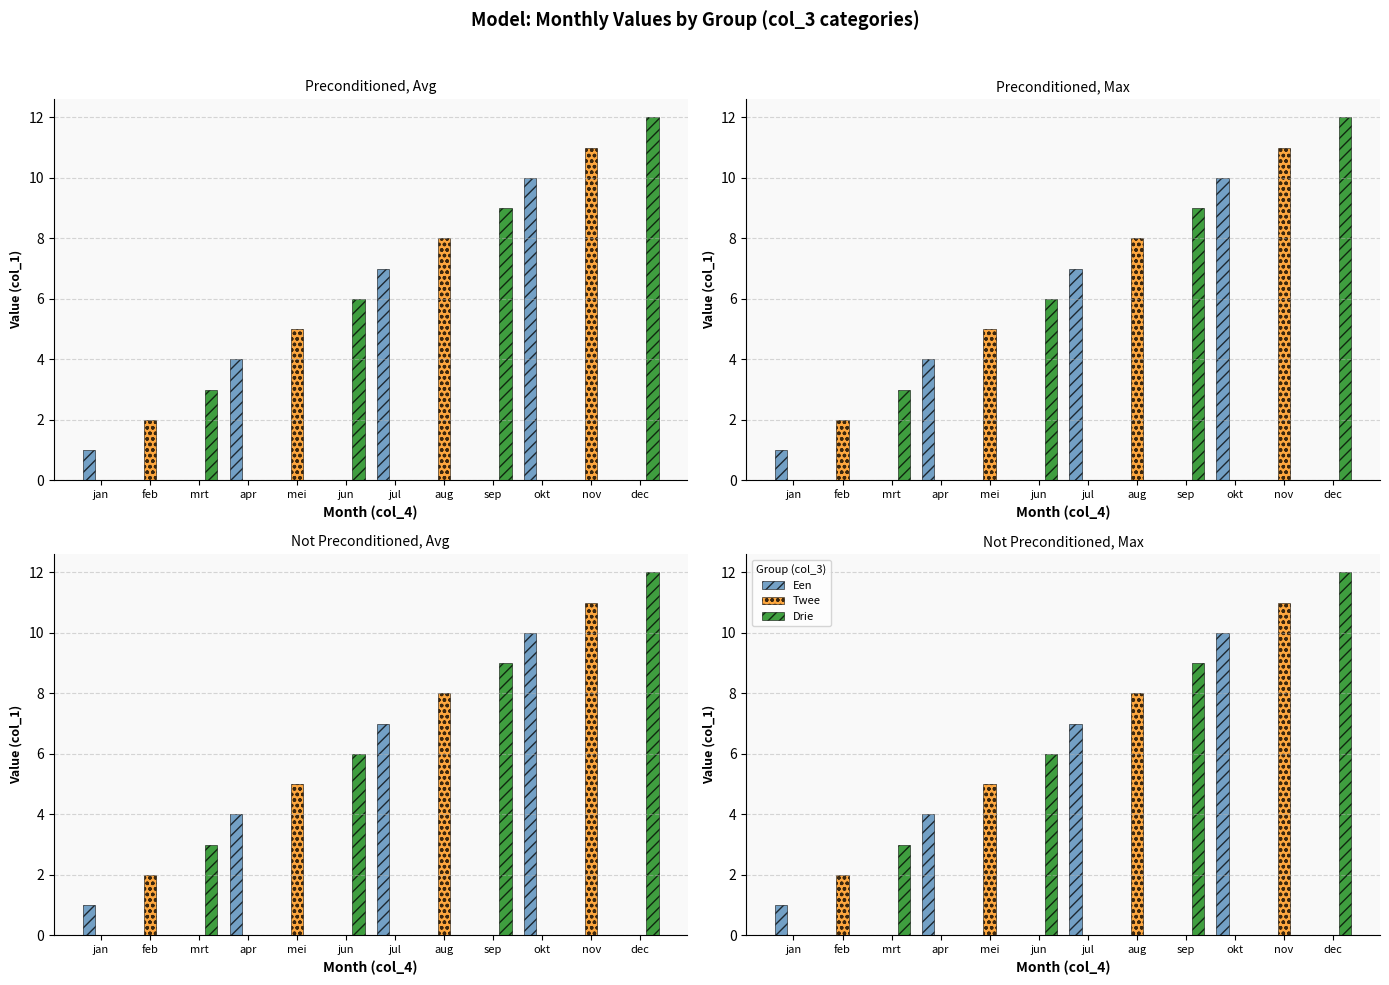

What is the label of the 10th bar from the right?

mrt